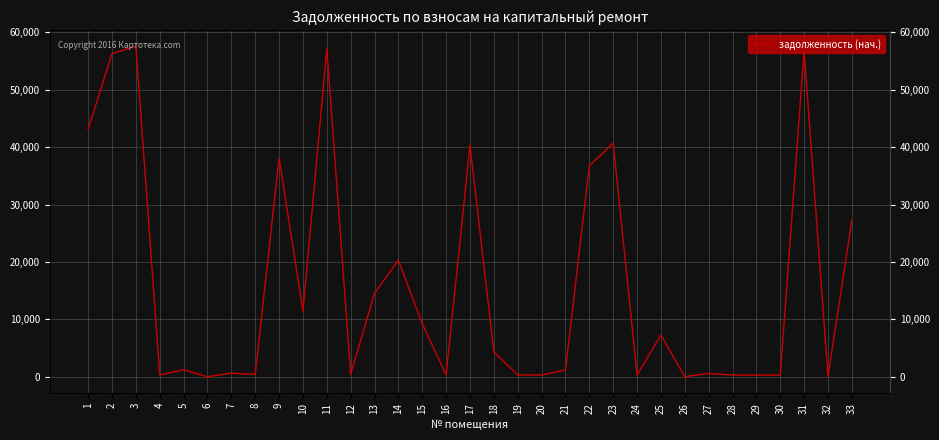

The value at 11 is 57179.8. True or false?

True